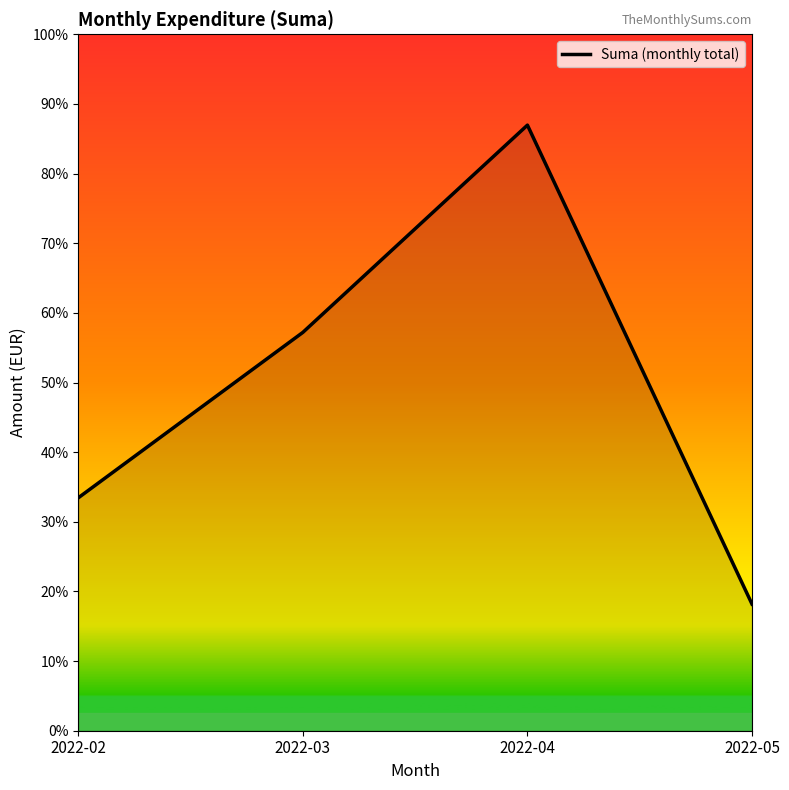

Rank the categories by value from lowest to highest.

2022-05, 2022-02, 2022-03, 2022-04